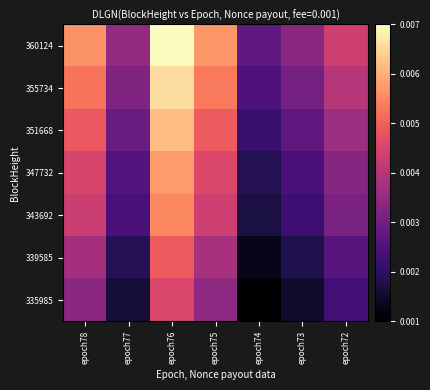

Reading left to right, what are all the values shown in this chart?

360124: epoch78=0.0	epoch77=0.0	epoch76=0.0	epoch75=0.0	epoch74=0.0	epoch73=0.0	epoch72=0.0
355734: epoch78=0.0	epoch77=0.0	epoch76=0.0	epoch75=0.0	epoch74=0.0	epoch73=0.0	epoch72=0.0
351668: epoch78=0.0	epoch77=0.0	epoch76=0.0	epoch75=0.0	epoch74=0.0	epoch73=0.0	epoch72=0.0
347732: epoch78=0.0	epoch77=0.0	epoch76=0.0	epoch75=0.0	epoch74=0.0	epoch73=0.0	epoch72=0.0
343692: epoch78=0.0	epoch77=0.0	epoch76=0.0	epoch75=0.0	epoch74=0.0	epoch73=0.0	epoch72=0.0
339585: epoch78=0.0	epoch77=0.0	epoch76=0.0	epoch75=0.0	epoch74=0.0	epoch73=0.0	epoch72=0.0
335985: epoch78=0.0	epoch77=0.0	epoch76=0.0	epoch75=0.0	epoch74=0.0	epoch73=0.0	epoch72=0.0